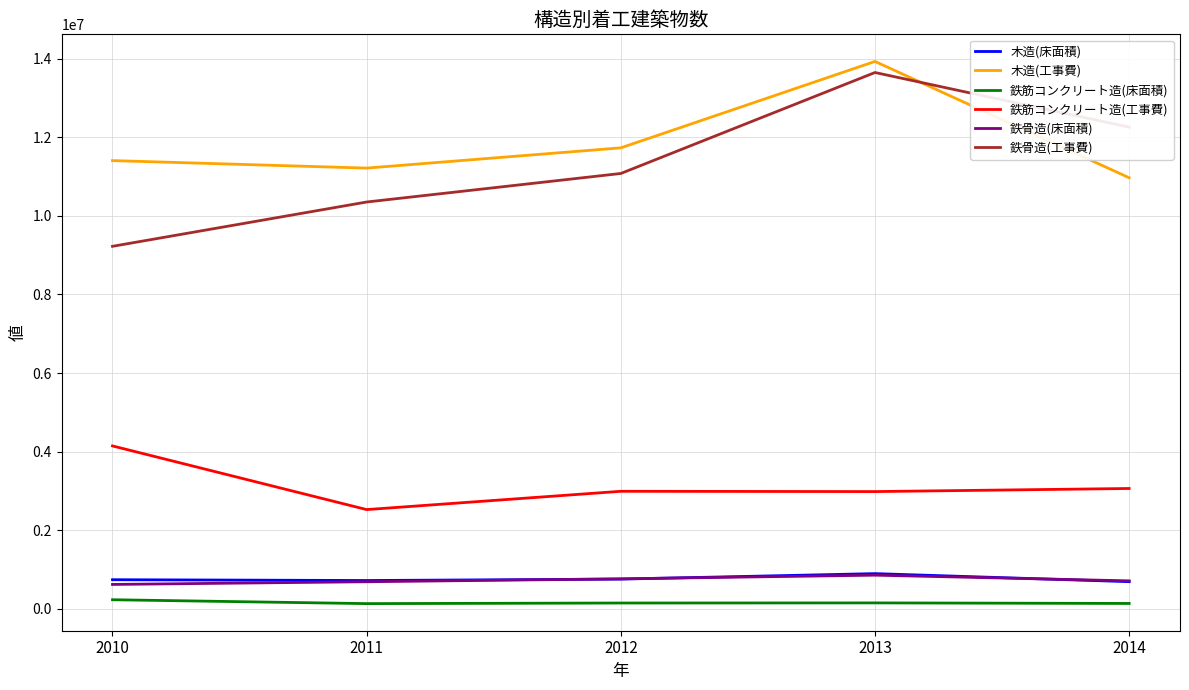

The 鉄筋コンクリート造(工事費) series shows 2985240 at 2013. True or false?

True